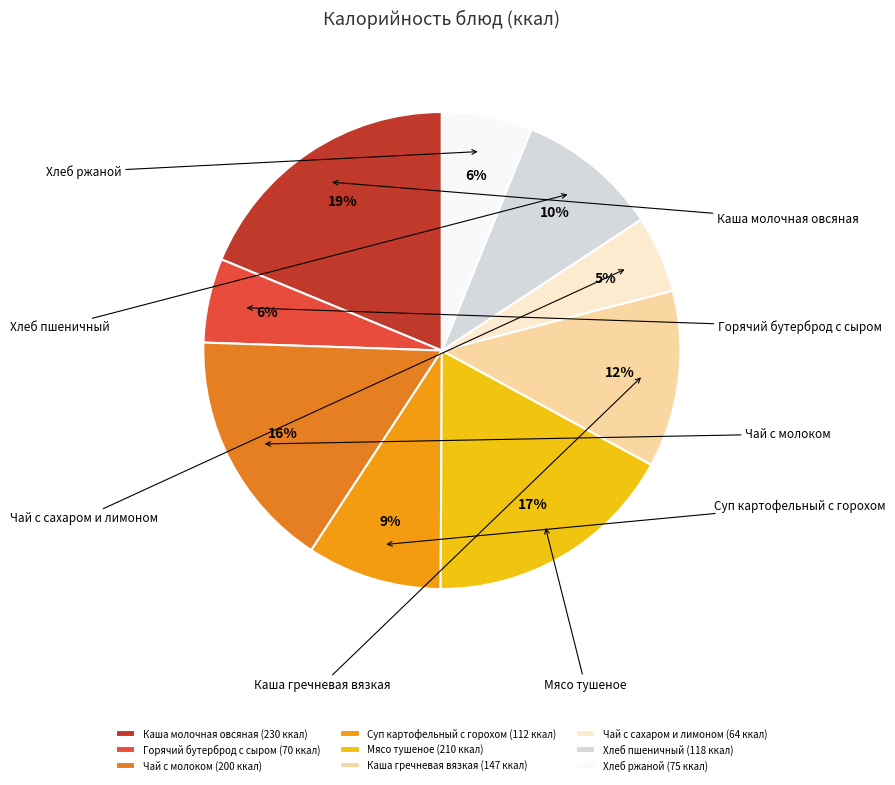

To the nearest percent, what is the combined percentage of Каша гречневая вязкая and Каша молочная овсяная?

31%